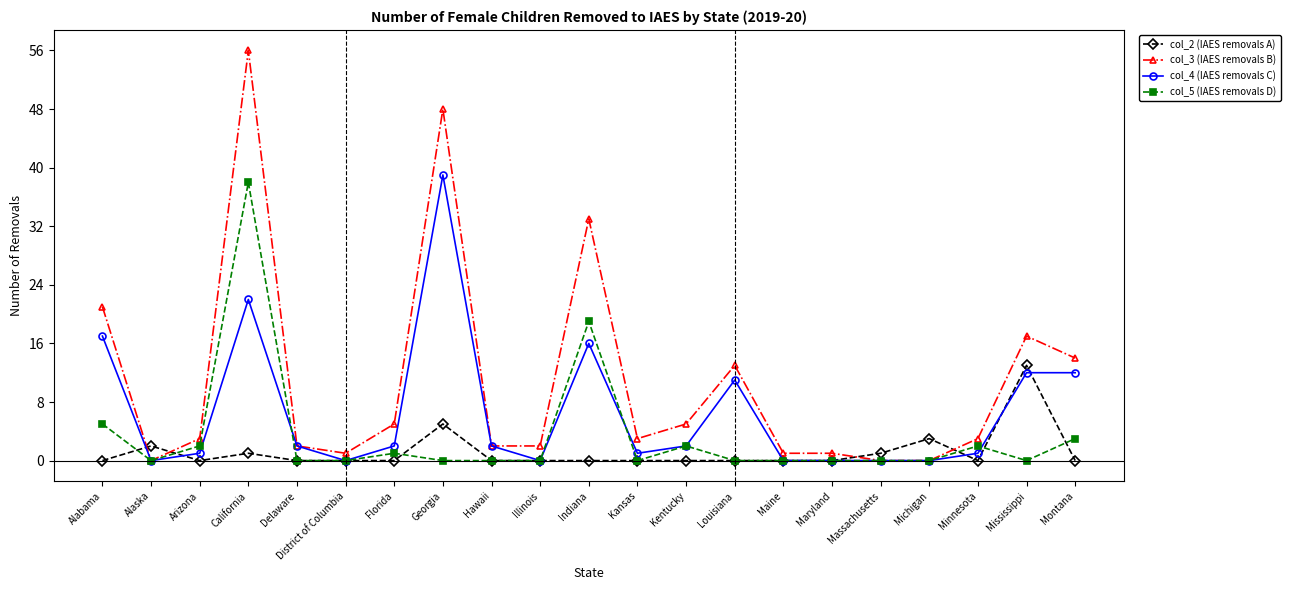

Does the chart have visible grid lines?

No